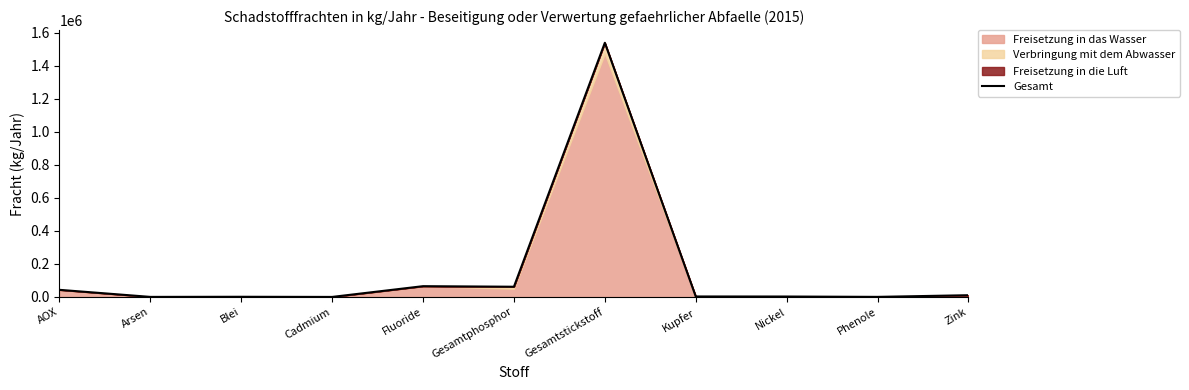

Reading left to right, transcribe all the data shown in this chart.

AOX=43040	Arsen=270	Blei=996	Cadmium=75	Fluoride=65180	Gesamtphosphor=61800	Gesamtstickstoff=1538700	Kupfer=2823	Nickel=2489	Phenole=417	Zink=10431